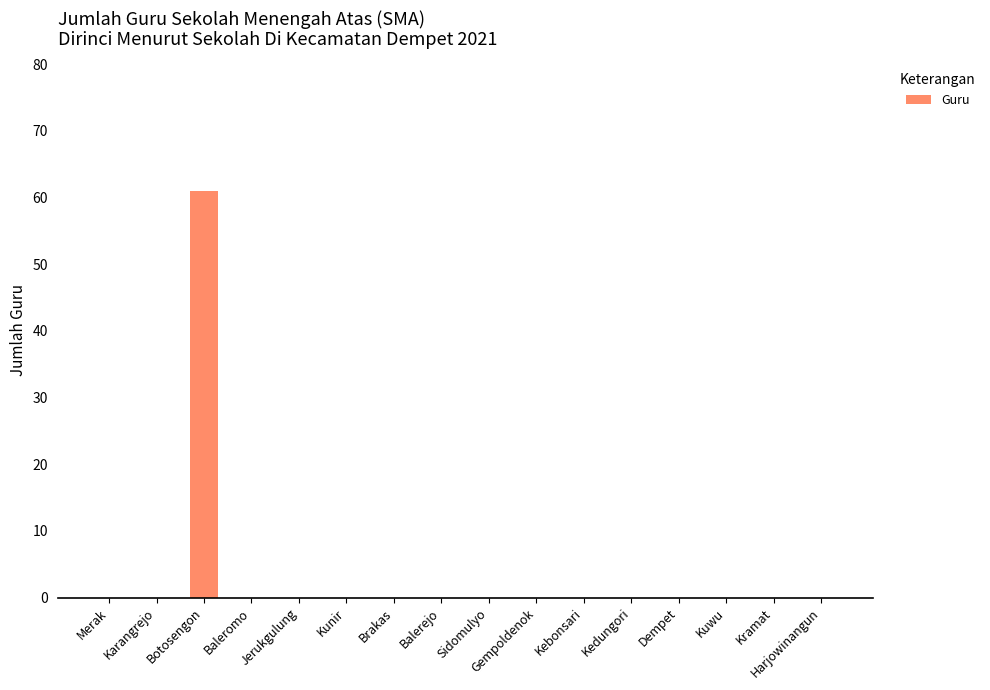

Which category has the highest value across all series?

Botosengon